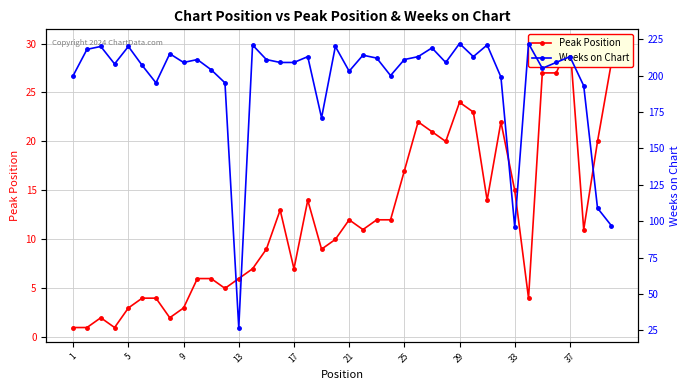

Reading left to right, list all the values displayed in this chart.

Peak Position: 1	1	2	1	3	4	4	2	3	6	6	5	6	7	9	13	7	14	9	10	12	11	12	12	17	22	21	20	24	23	14	22	15	4	27	27	30	11	20	28
Weeks on Chart: 200	218	220	208	220	207	195	215	209	211	204	195	27	221	211	209	209	213	171	220	203	214	212	200	211	213	219	209	222	213	221	199	96	222	205	209	213	193	109	97